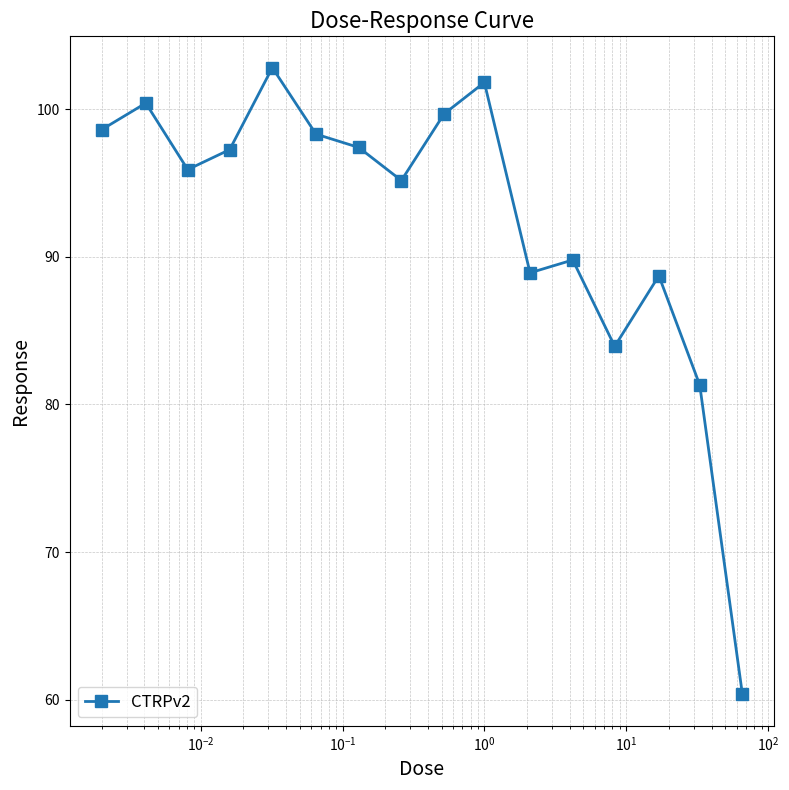

What is the difference between the second highest and second lowest values?

20.5